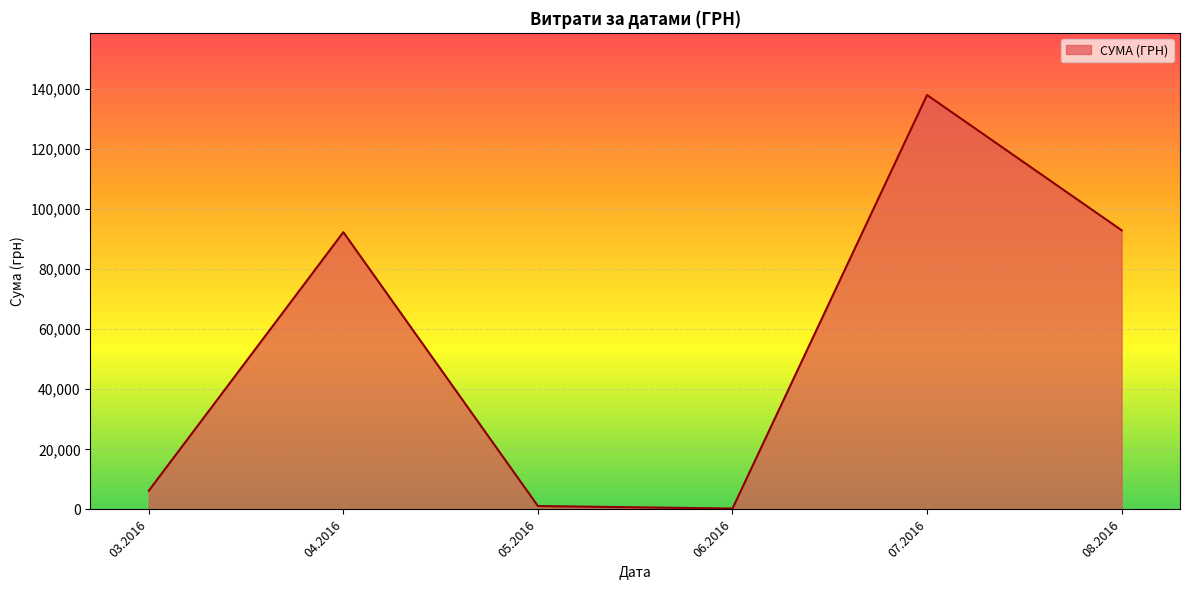

Where is the first local maximum?

04.2016